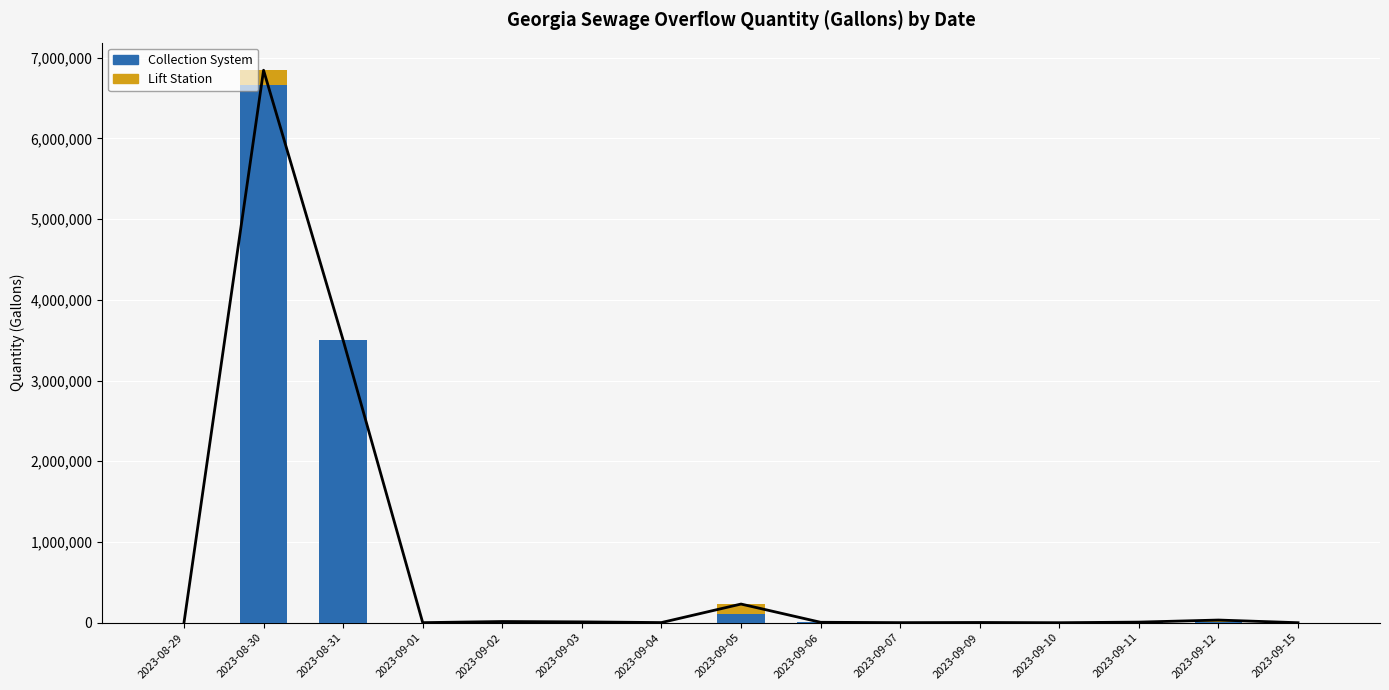

Reading left to right, extract all data points from this chart.

Collection System: 2023-08-29=821	2023-08-30=6663720	2023-08-31=3500000	2023-09-01=120	2023-09-02=14832	2023-09-03=10400	2023-09-04=1965	2023-09-05=106350	2023-09-06=5500	2023-09-07=1160	2023-09-09=3100	2023-09-10=270	2023-09-11=7482	2023-09-12=7482	2023-09-15=200
Lift Station: 2023-08-29=0	2023-08-30=179500	2023-08-31=0	2023-09-01=872	2023-09-02=0	2023-09-03=0	2023-09-04=0	2023-09-05=125000	2023-09-06=0	2023-09-07=0	2023-09-09=0	2023-09-10=0	2023-09-11=0	2023-09-12=25680	2023-09-15=0